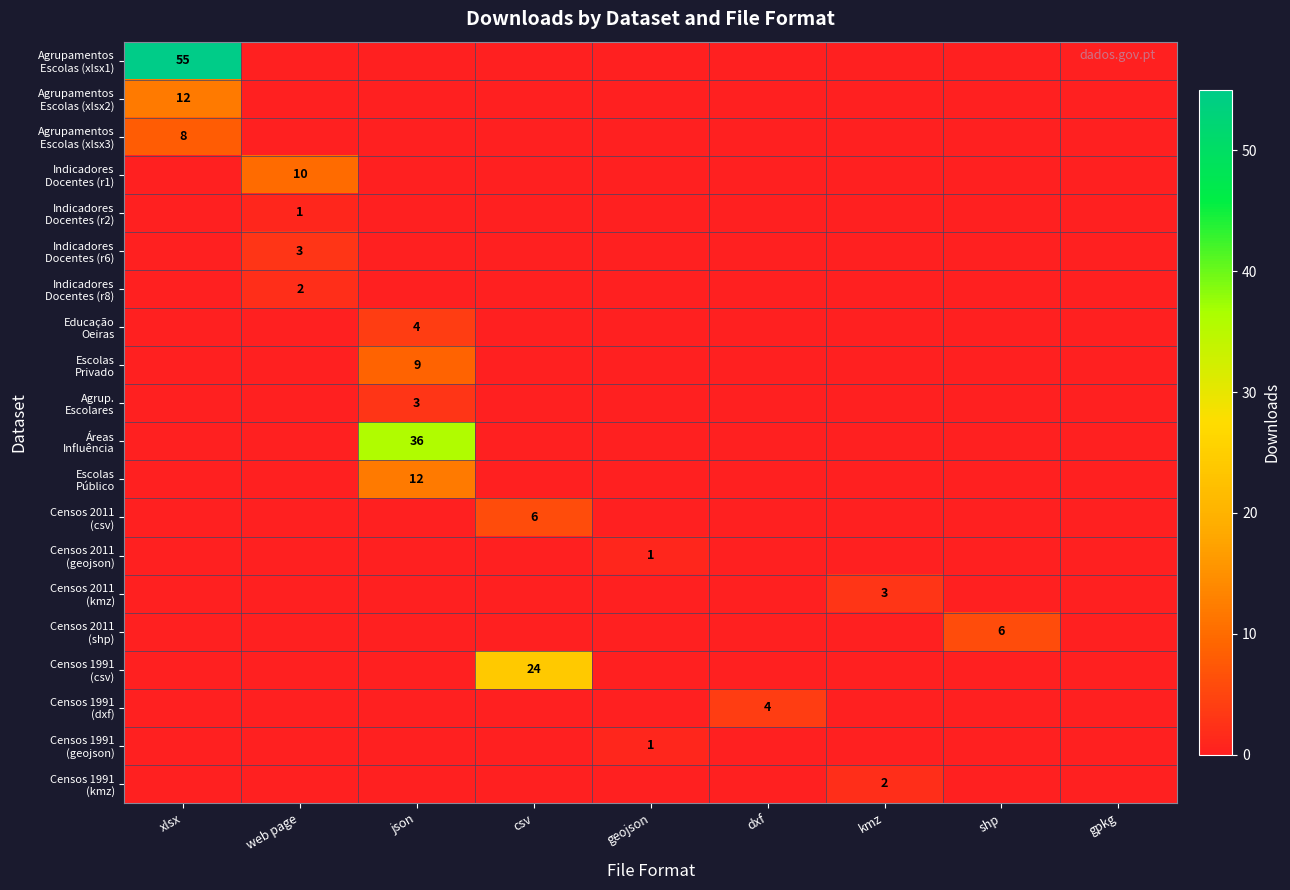

At geojson, list the series in order from largest to smallest.

Censos 2011 (geojson), Censos 1991 (geojson), Agrupamentos Escolas (xlsx1), Agrupamentos Escolas (xlsx2), Agrupamentos Escolas (xlsx3), Indicadores Docentes (r1), Indicadores Docentes (r2), Indicadores Docentes (r6), Indicadores Docentes (r8), Educação Oeiras, Escolas Privado, Agrup. Escolares, Áreas Influência, Escolas Público, Censos 2011 (csv), Censos 2011 (kmz), Censos 2011 (shp), Censos 1991 (csv), Censos 1991 (dxf), Censos 1991 (kmz)